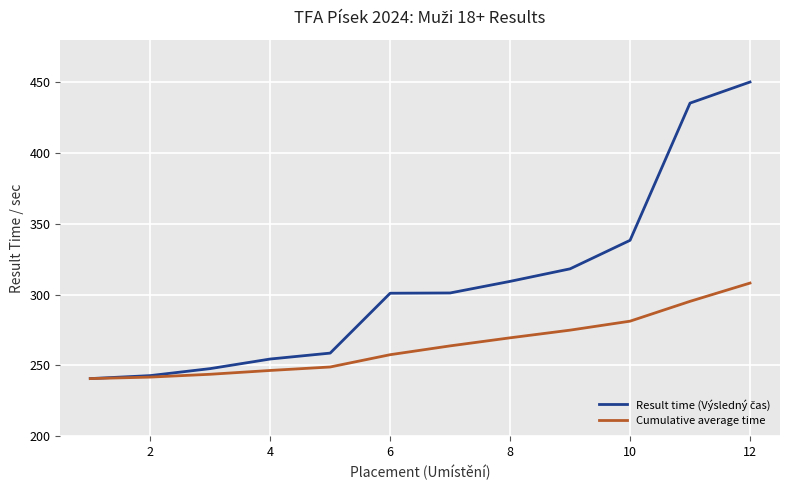

True or false: Cumulative average time has more than 2 points higher than both neighbors.

False